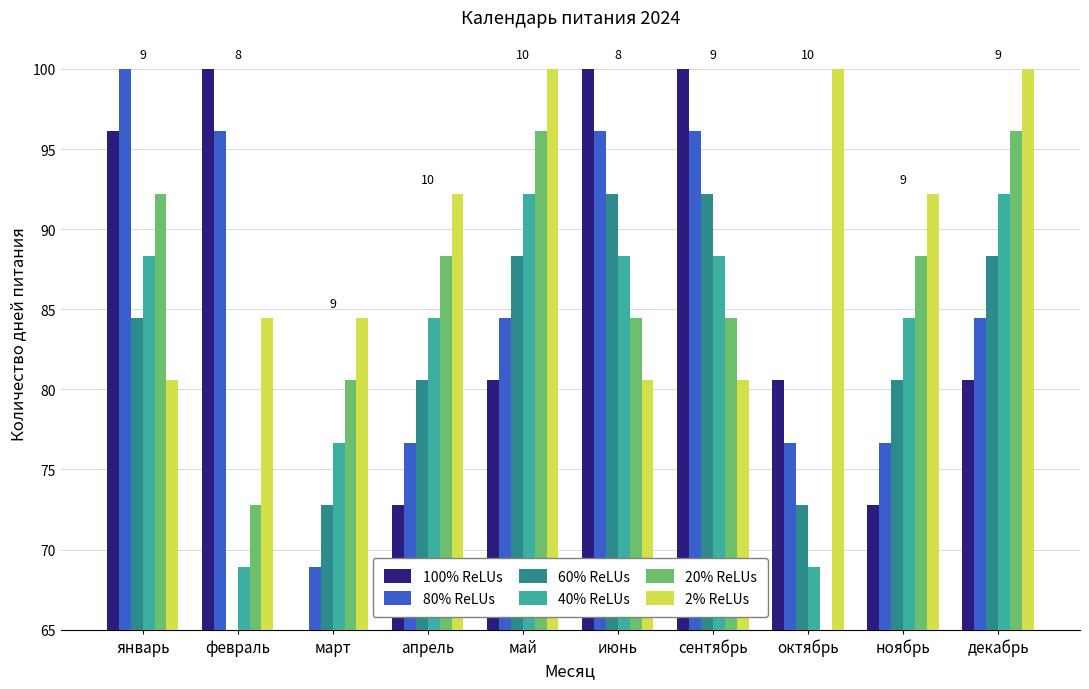

What is the minimum value for 80% ReLUs?

68.9